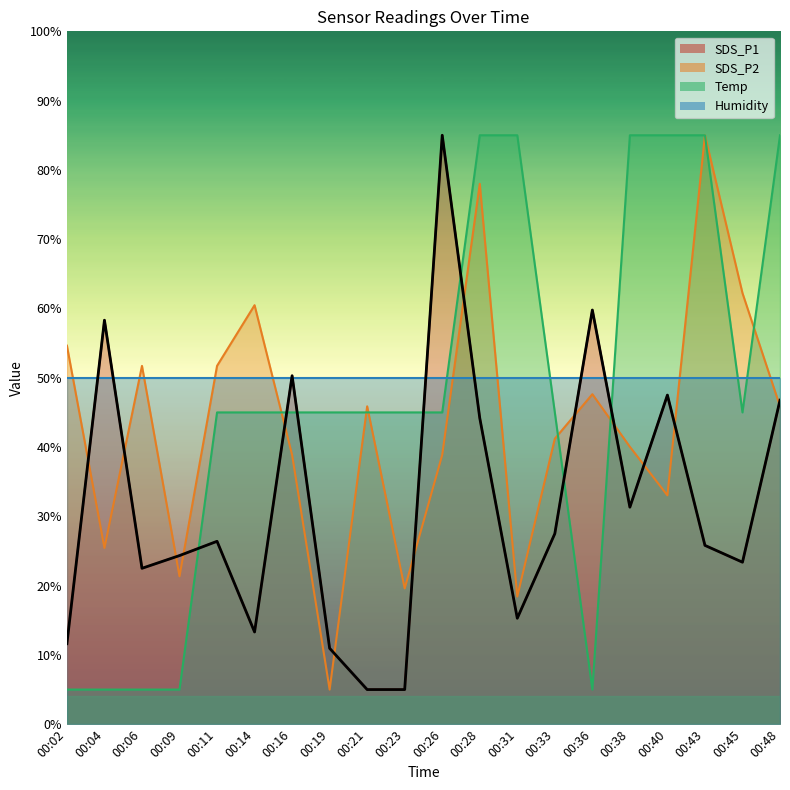

Where is the first local minimum for Temp?

00:36